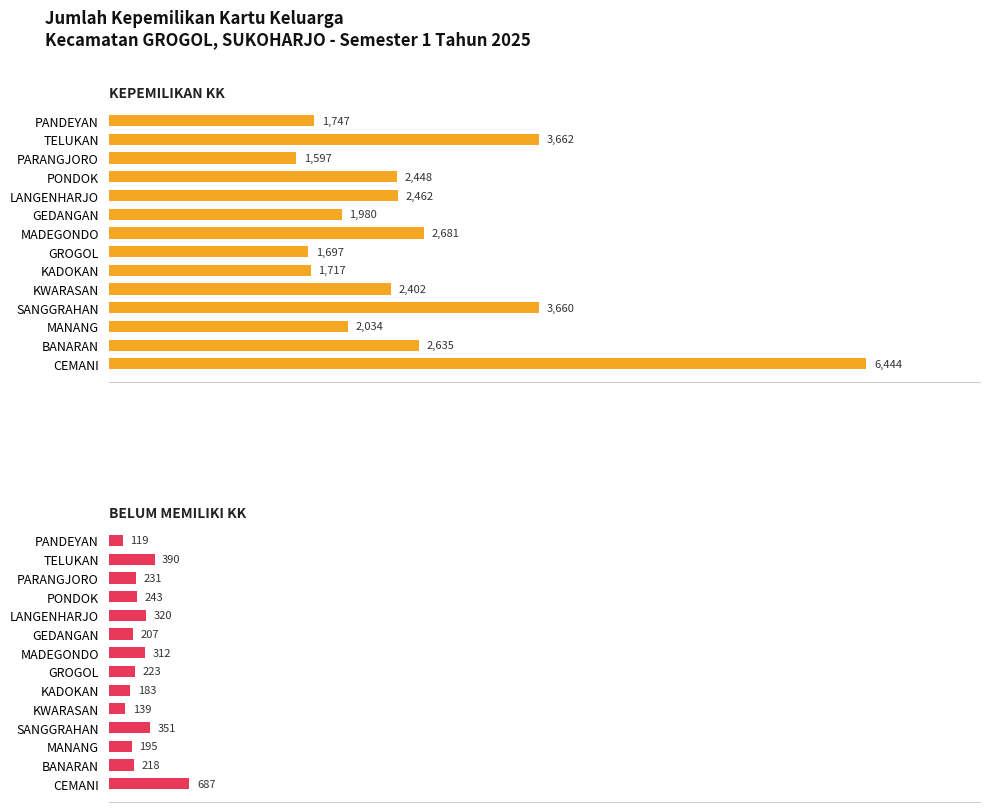

What is the value of the KEPEMILIKAN KK bar at the 2nd from the left?

3662